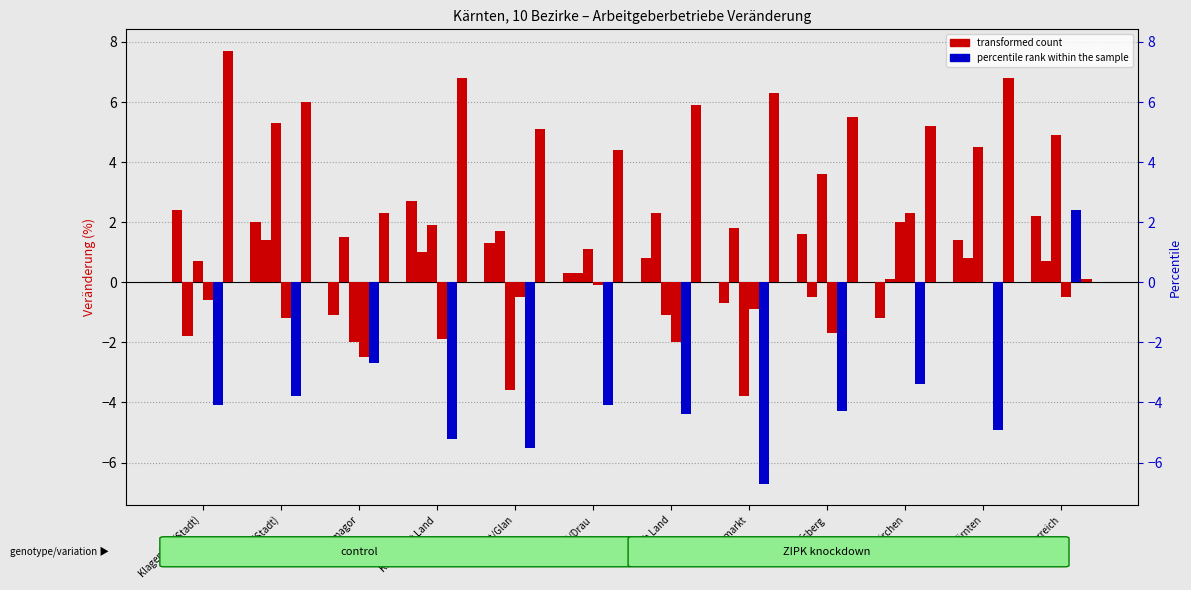

List the series in order of their peak value, highest first.

2016|2017, 2008|2022, 2021|2022, 2017|2018, 2014|2015, 2018|2019